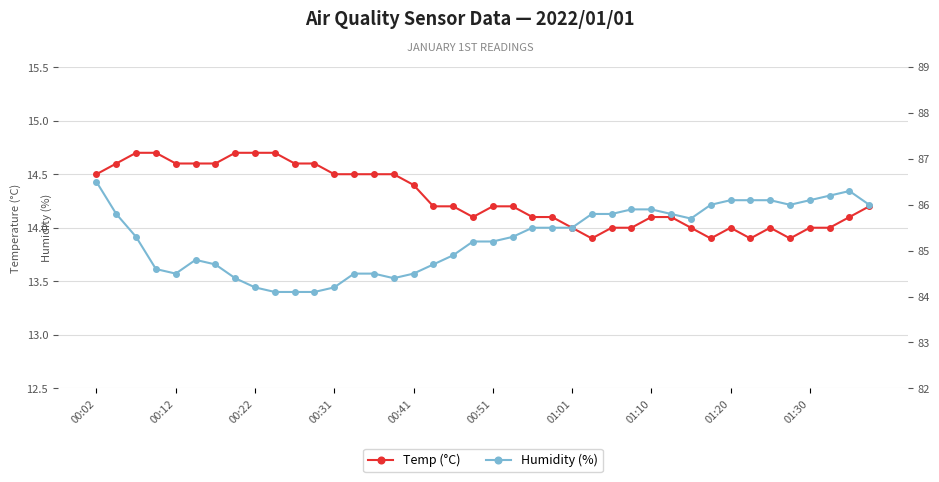

What is the maximum value shown in the chart?

86.5